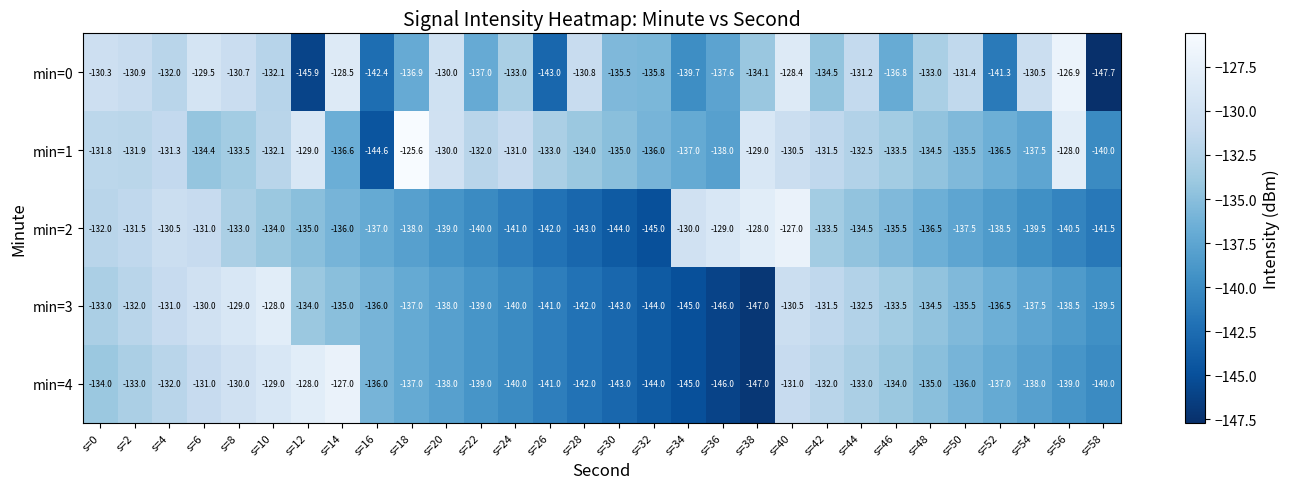

Which series has the largest range (max minus min)?

min=0